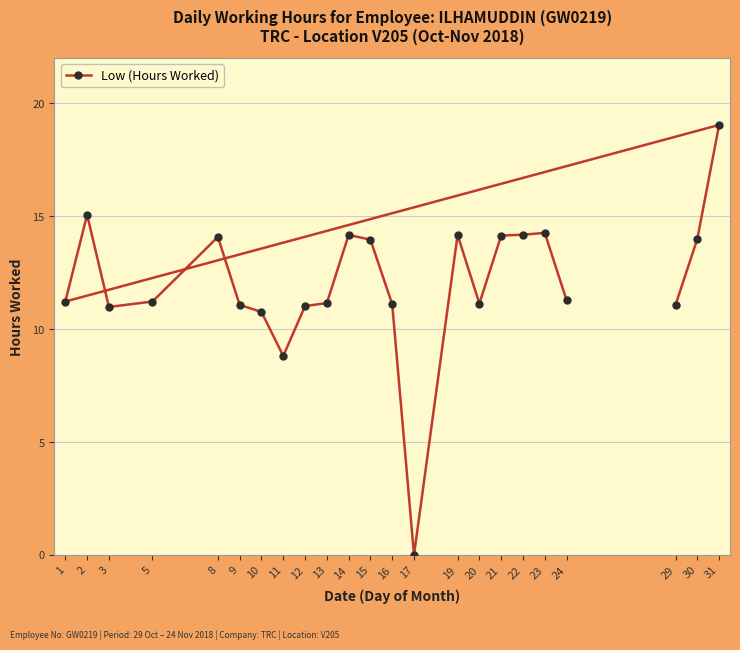

Which has a higher value, 16 or 17?

16